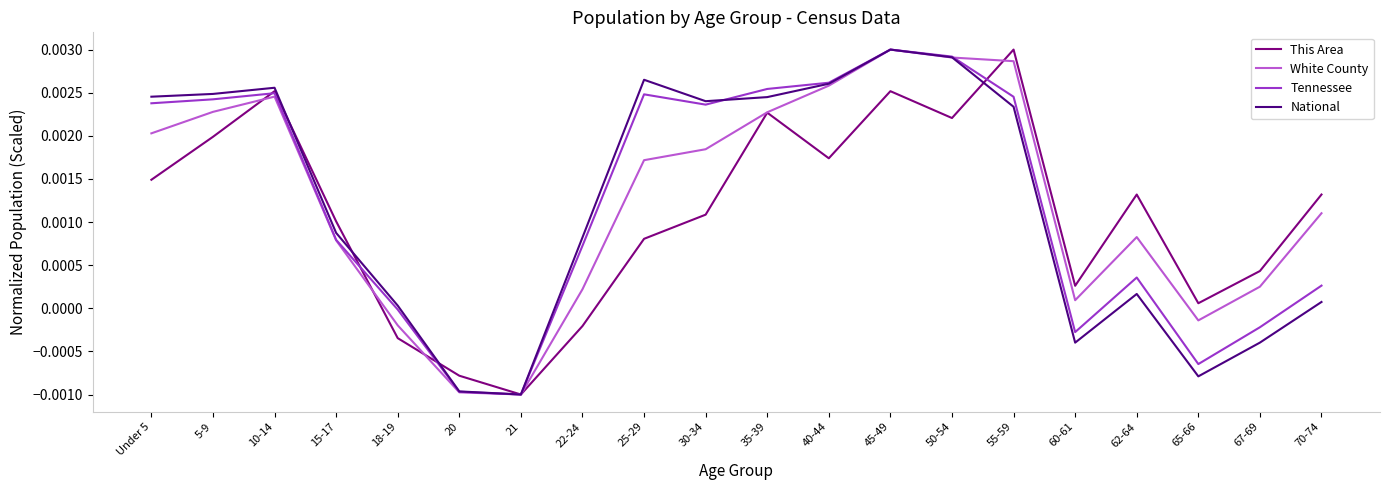

At which label does This Area first exceed 0?

Under 5